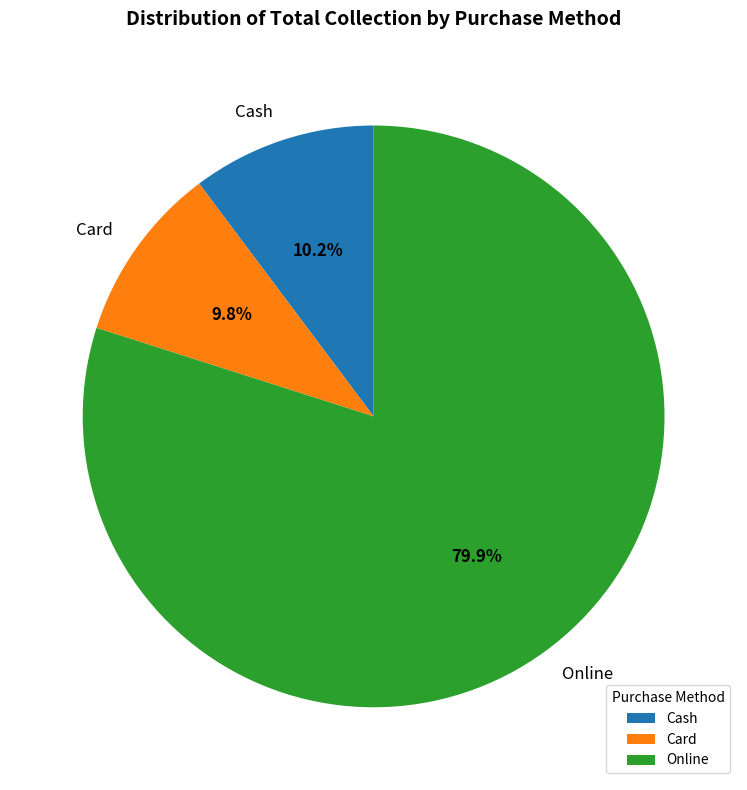

Is it true that Online is 92% of the pie?

False